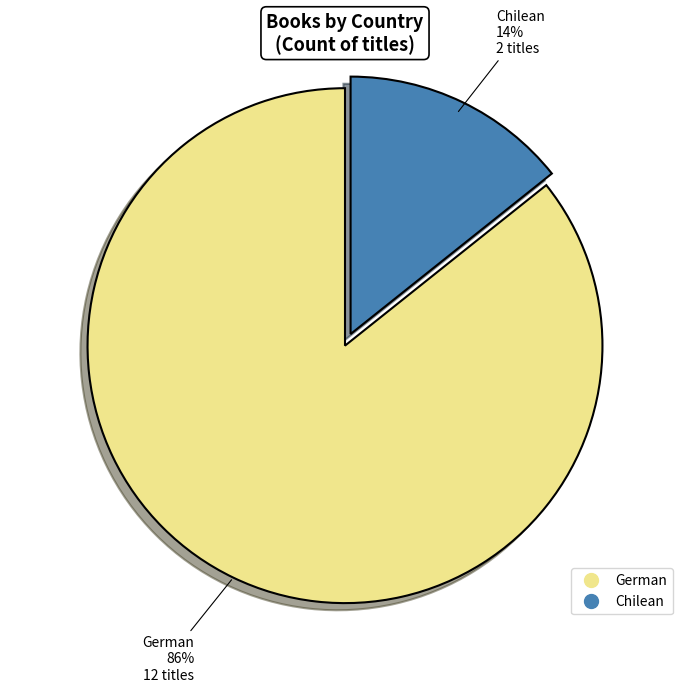

How many slices are in this pie chart?

2